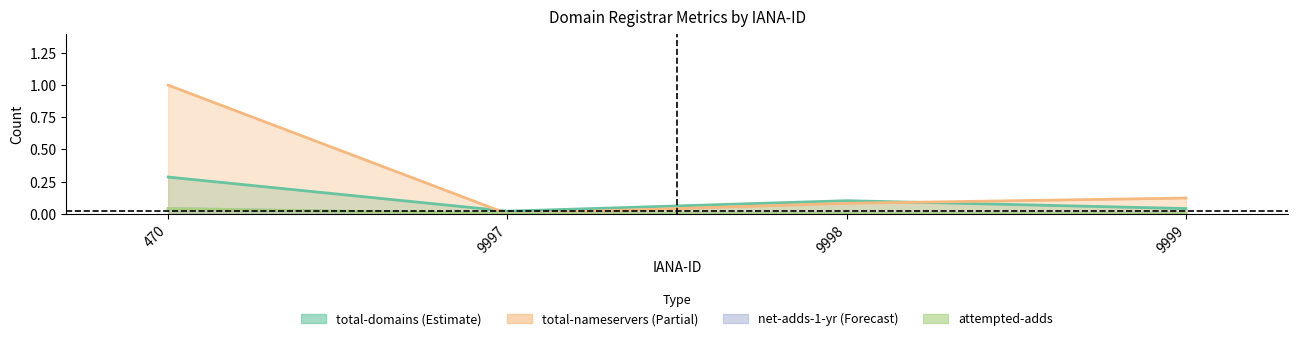

At which label does total-domains reach its minimum?

9997